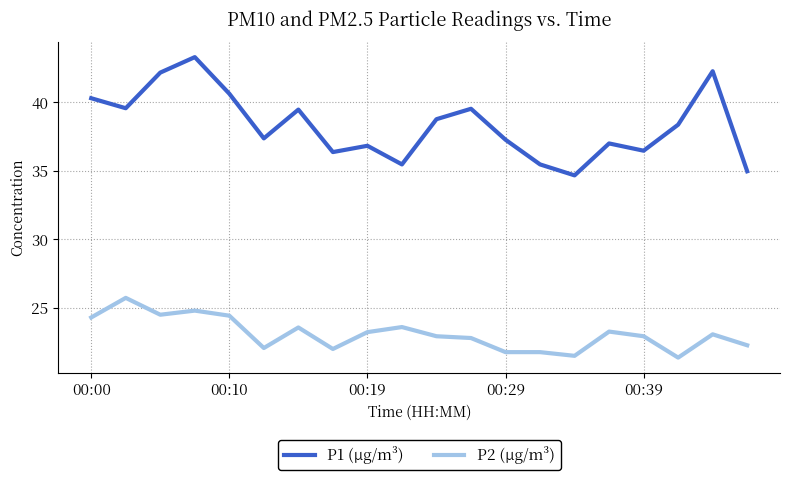

Which series has the largest range (max minus min)?

P1 (µg/m³)